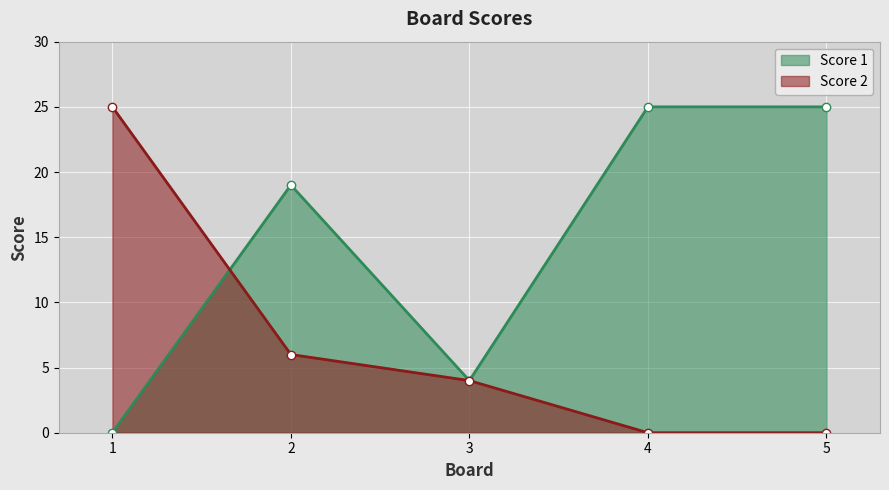

At which label does Score 1 reach its minimum?

1